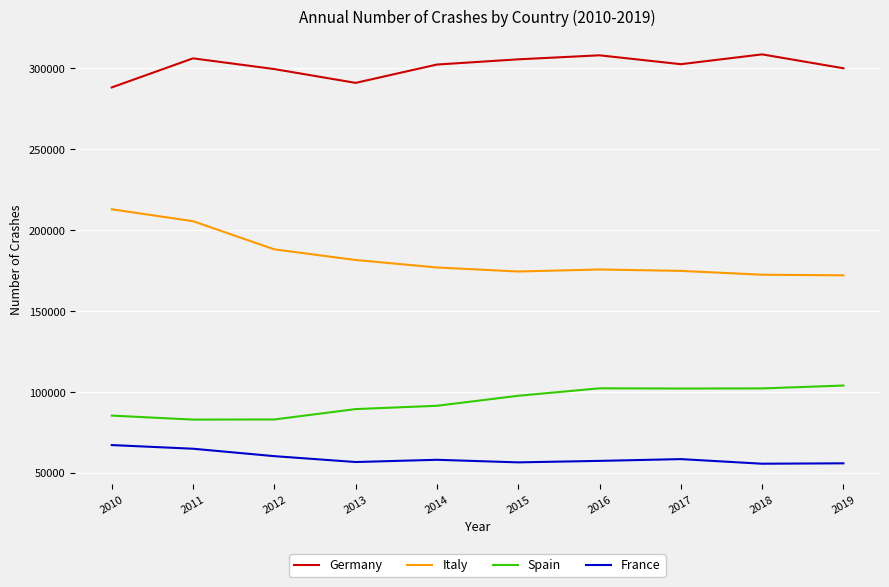

What is the maximum value shown in the chart?

308721